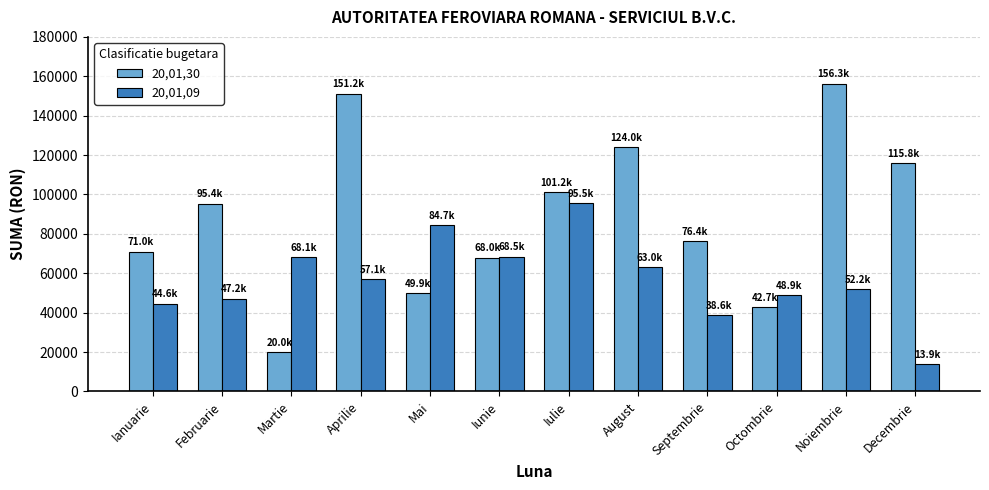

The value of 20,01,30 at Septembrie is 76411.6. True or false?

True